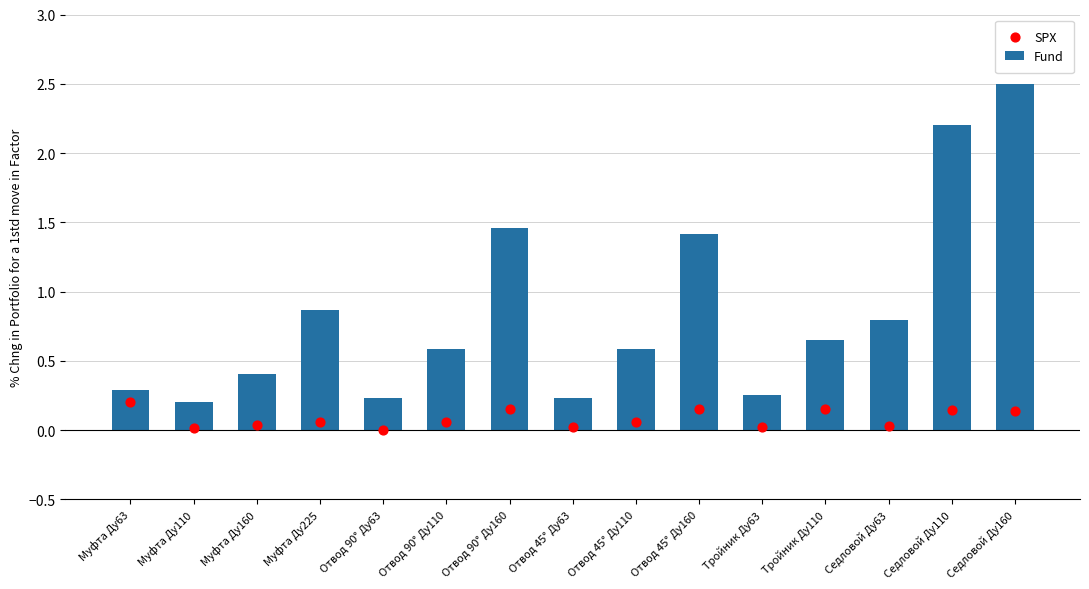

At which category is the sum across all series the highest?

Седловой Ду160